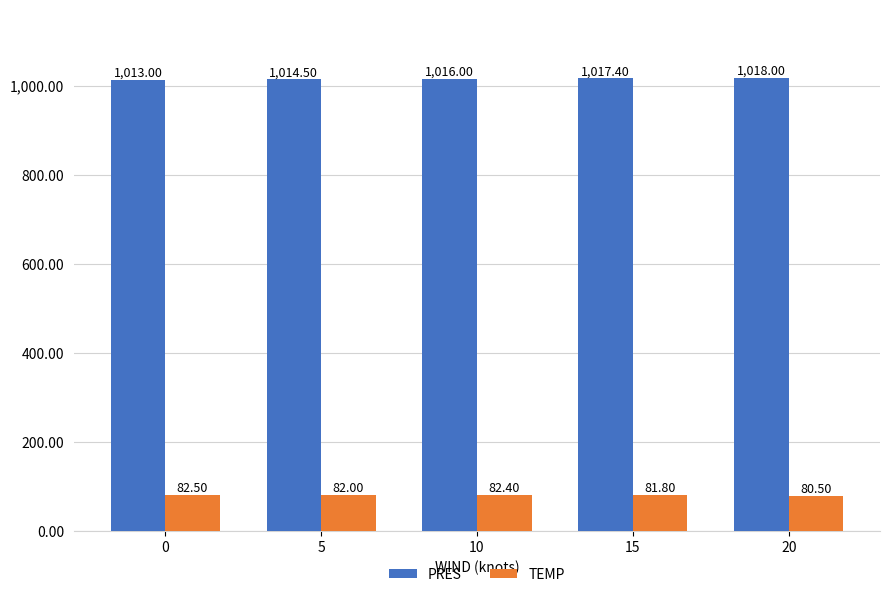

Rank the series at 10 from highest to lowest value.

PRES, TEMP